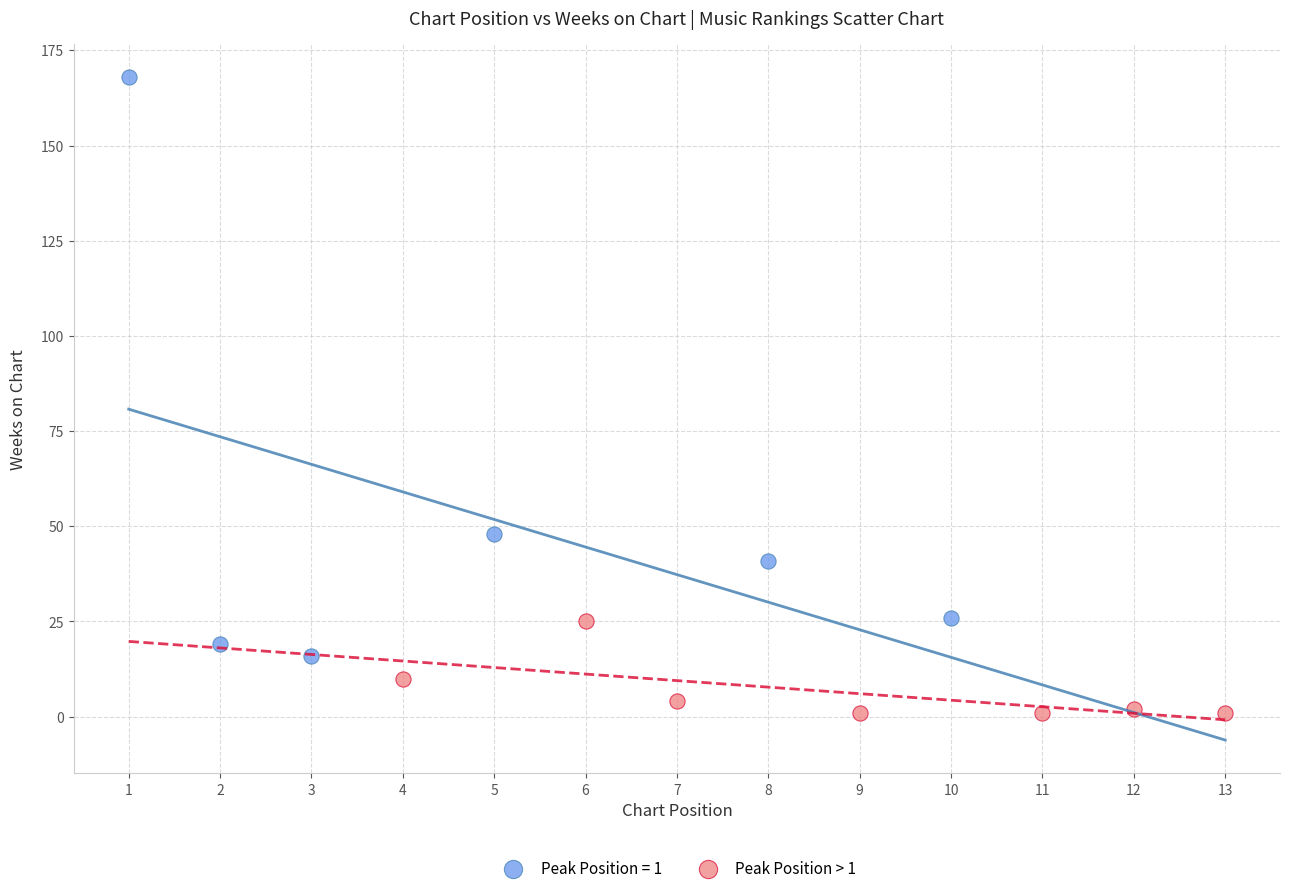

Which series reaches the minimum Y coordinate?

Peak Position > 1